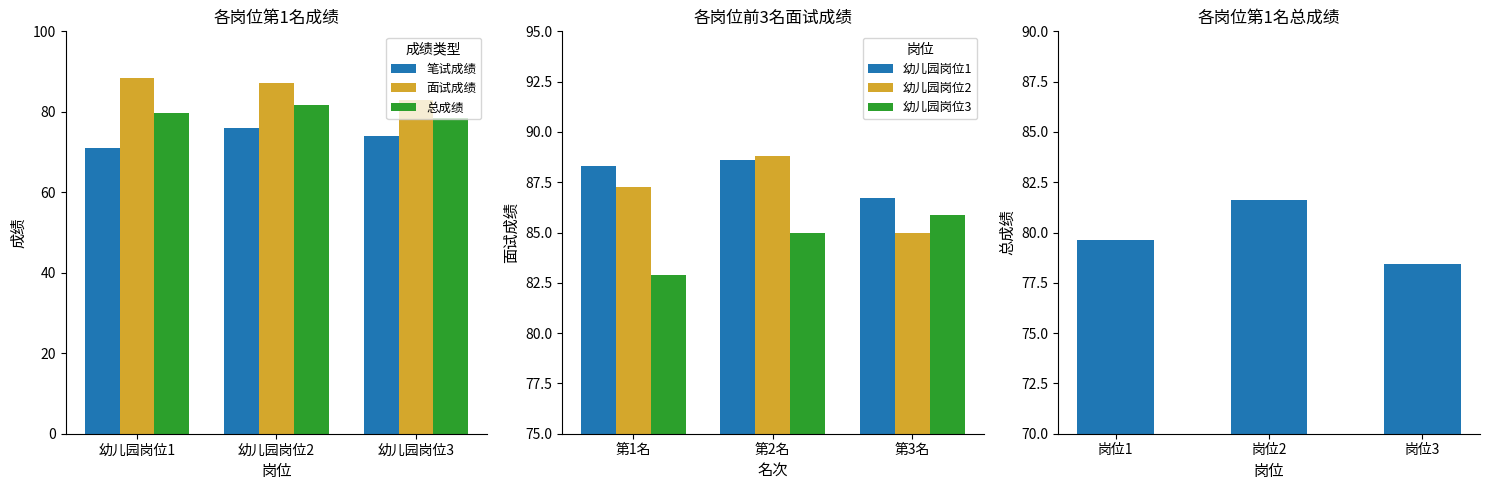

What are all the series names shown in the legend?

笔试成绩, 面试成绩, 总成绩, 幼儿园岗位1, 幼儿园岗位2, 幼儿园岗位3